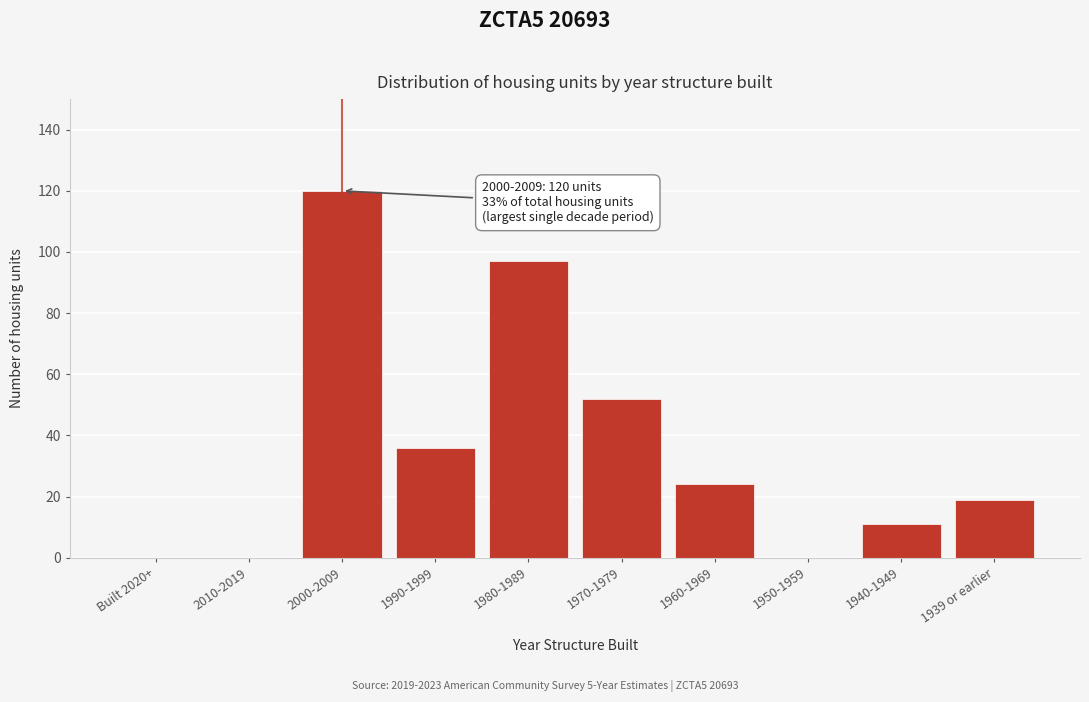

Reading right to left, extract all data points from this chart.

1939 or earlier=19	1940-1949=11	1950-1959=0	1960-1969=24	1970-1979=52	1980-1989=97	1990-1999=36	2000-2009=120	2010-2019=0	Built 2020+=0